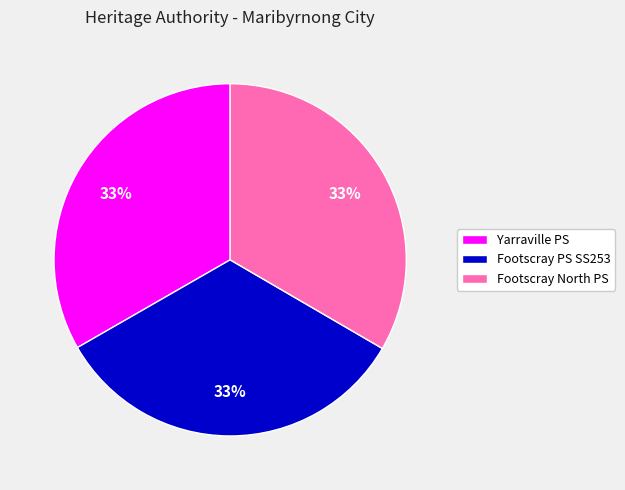

Combined, do Yarraville PS and Footscray North PS account for over 50%?

Yes